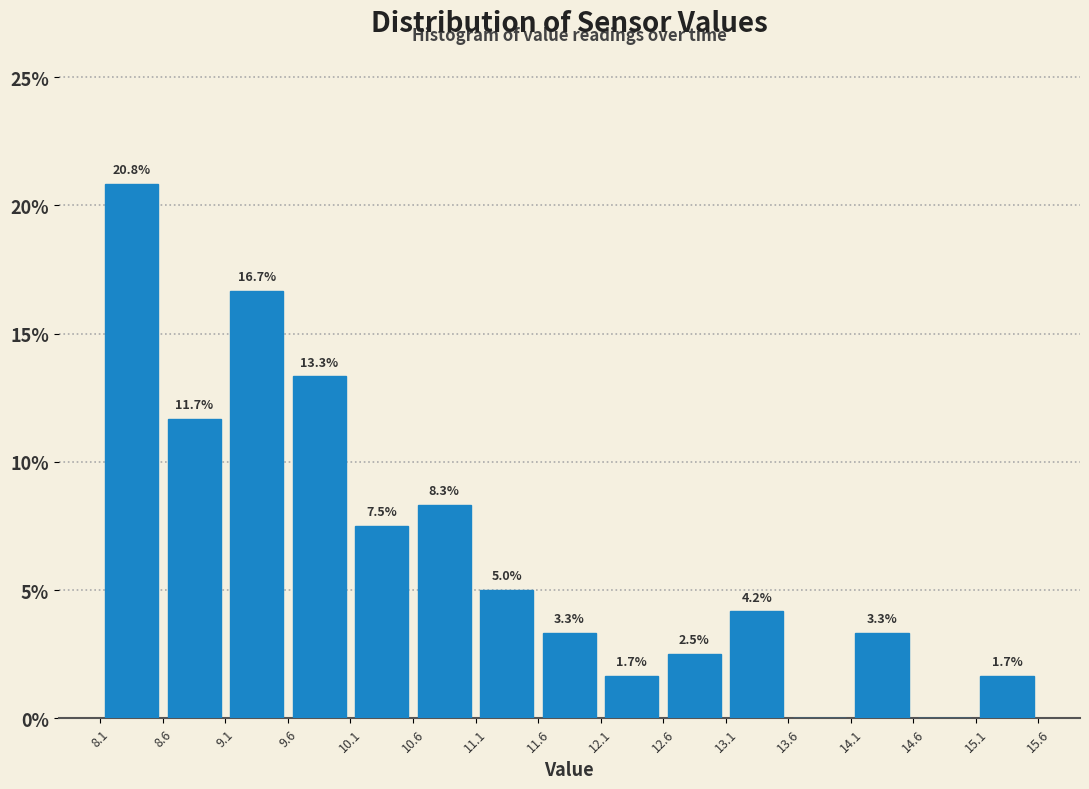

Which range on the x-axis has the tallest bar?

8.1 to 8.6